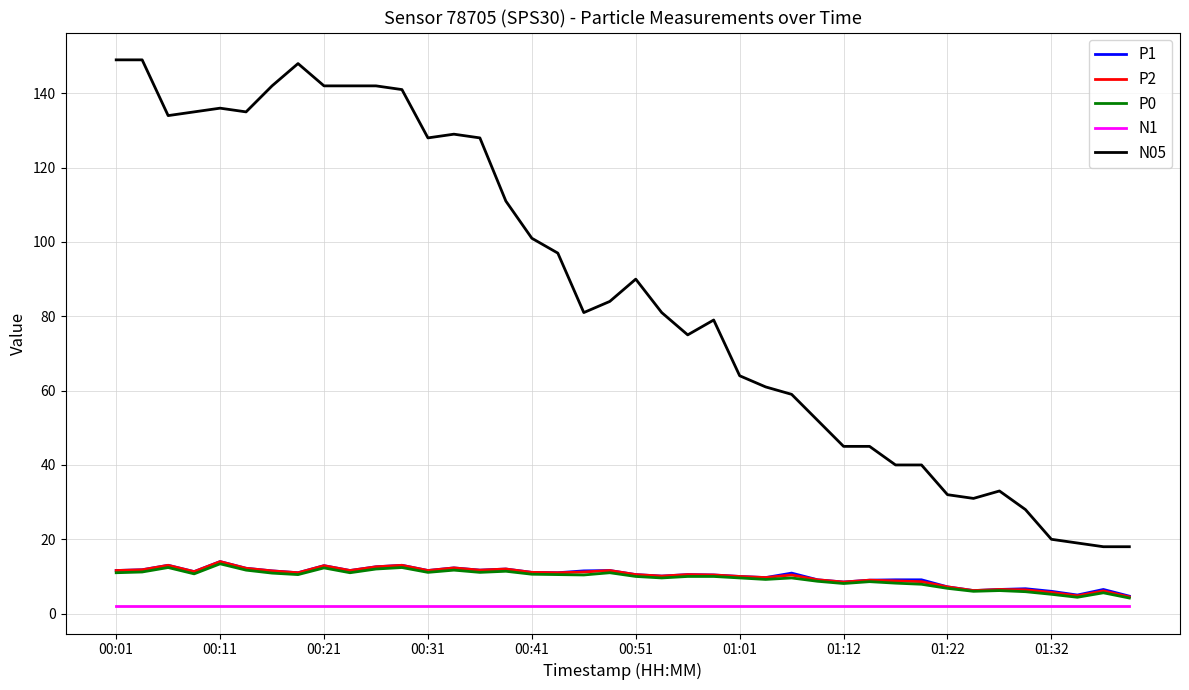

Which series has the largest range (max minus min)?

N05